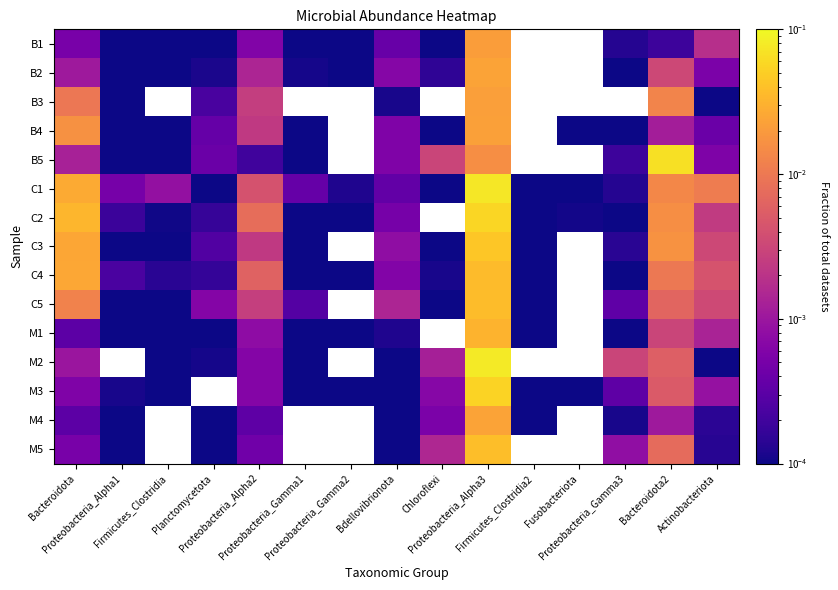

What is the total value across all series at Proteobacteria_Alpha3?

0.6